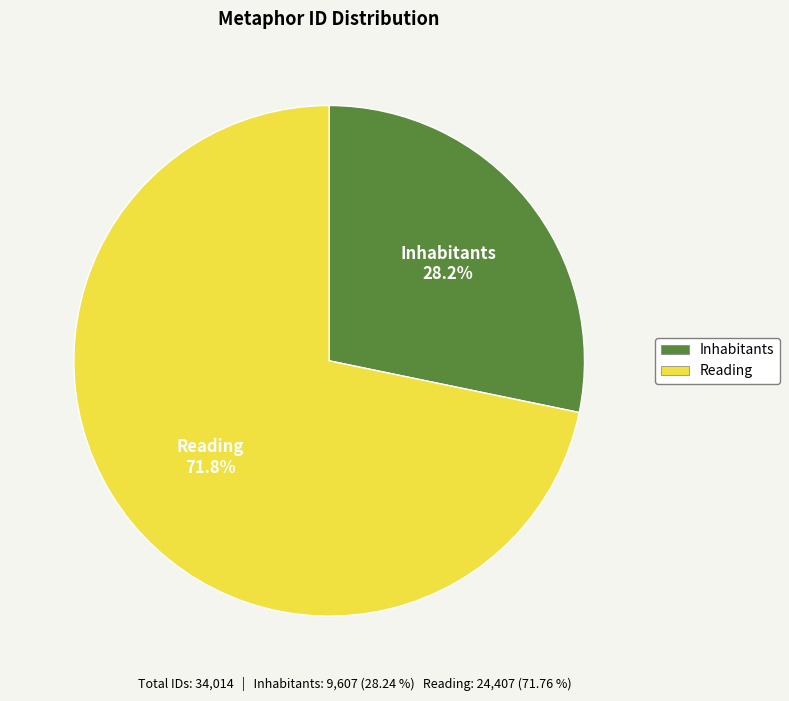

Does any single category account for the majority?

Yes